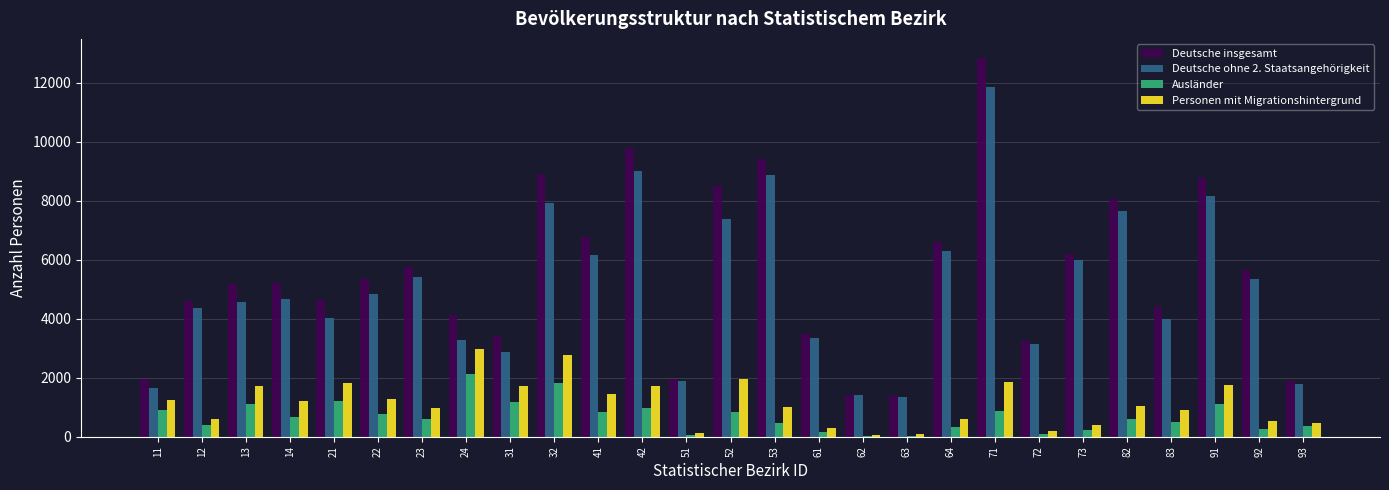

What is the difference between the Deutsche insgesamt values at 31 and 14?

1823